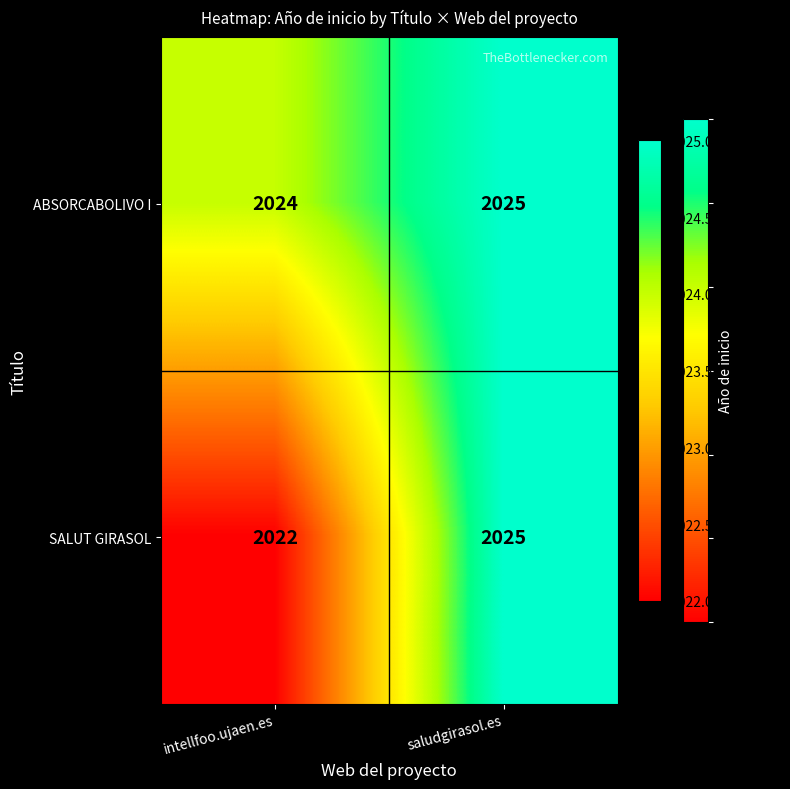

What is the total value across all series at intellfoo.ujaen.es?

4046